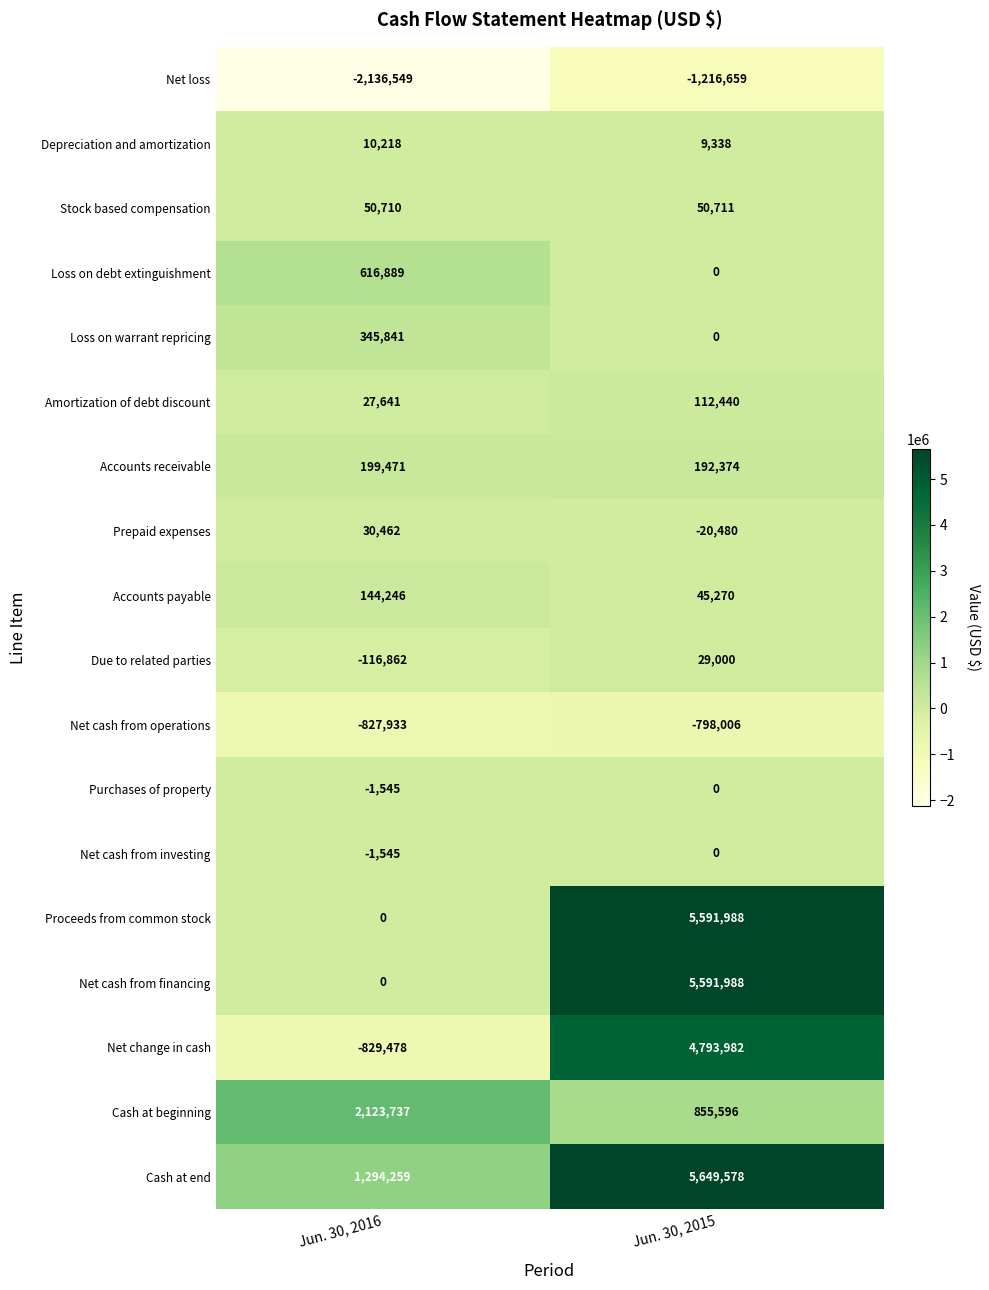

Which series has the largest total across all categories?

Cash at end